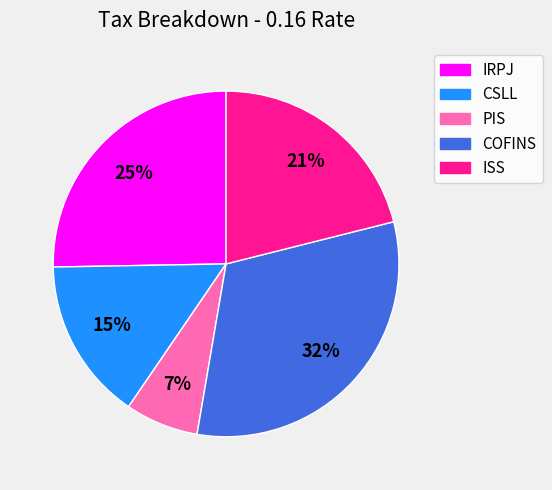

To the nearest percent, what is the combined percentage of COFINS and CSLL?

47%